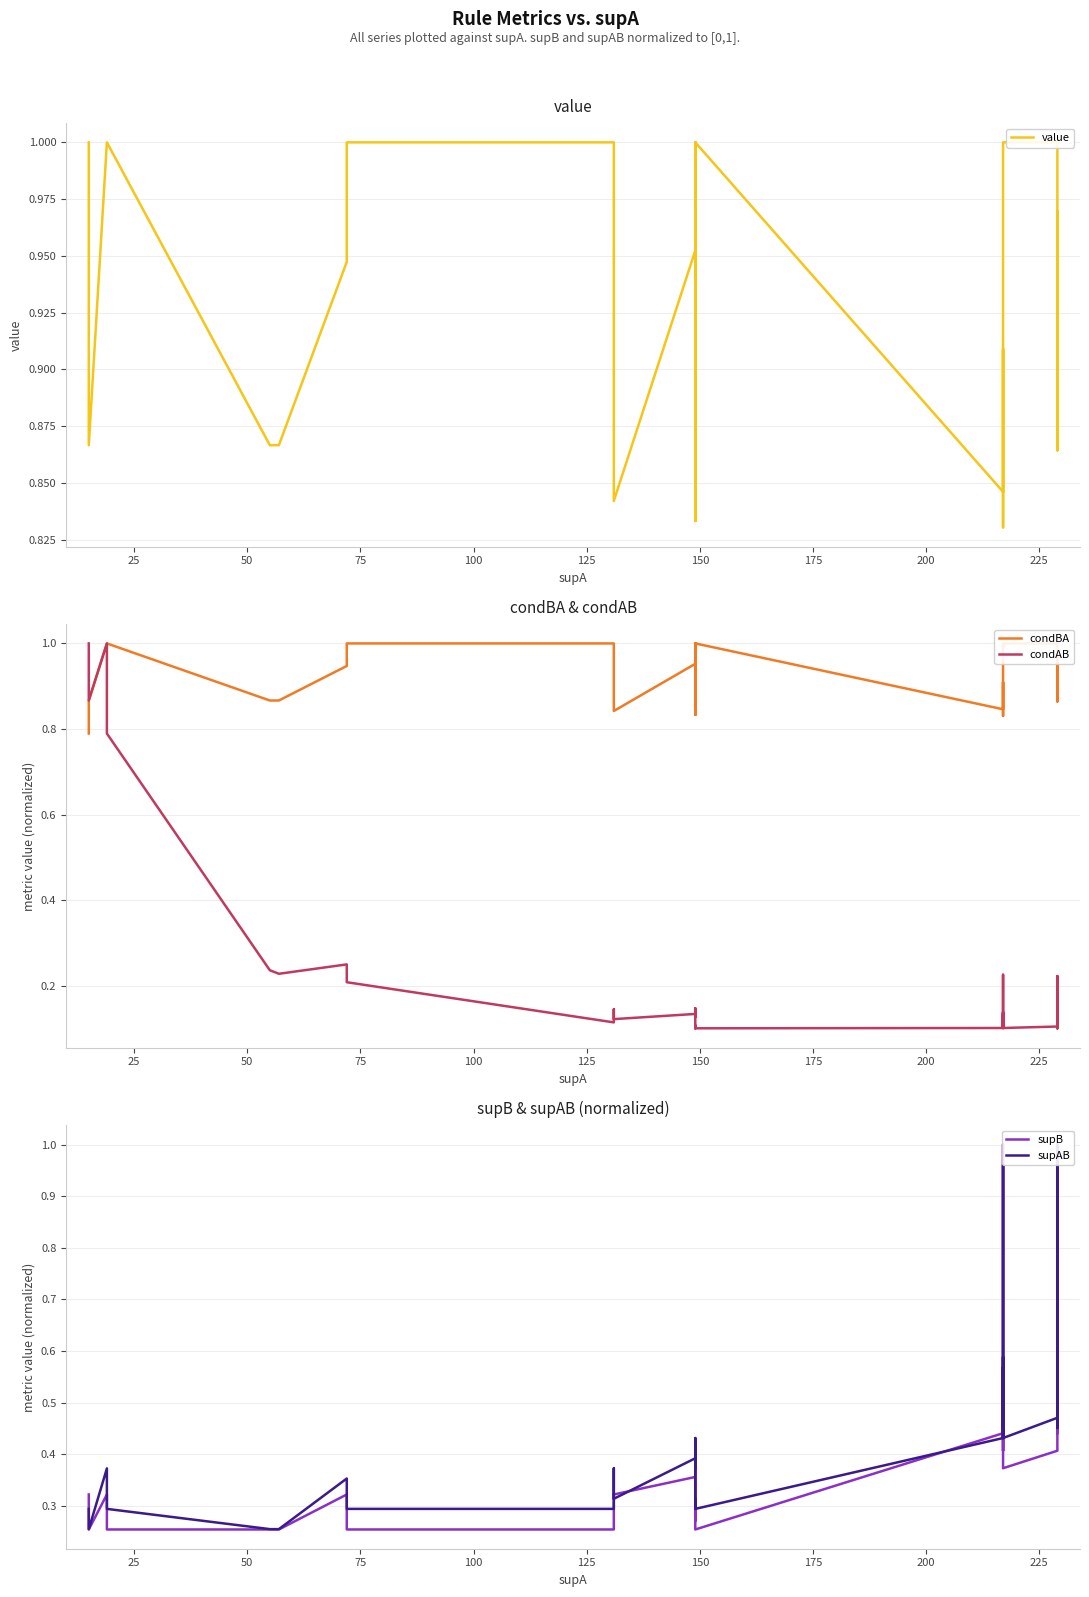

What is the lowest value of the supB series?

0.3